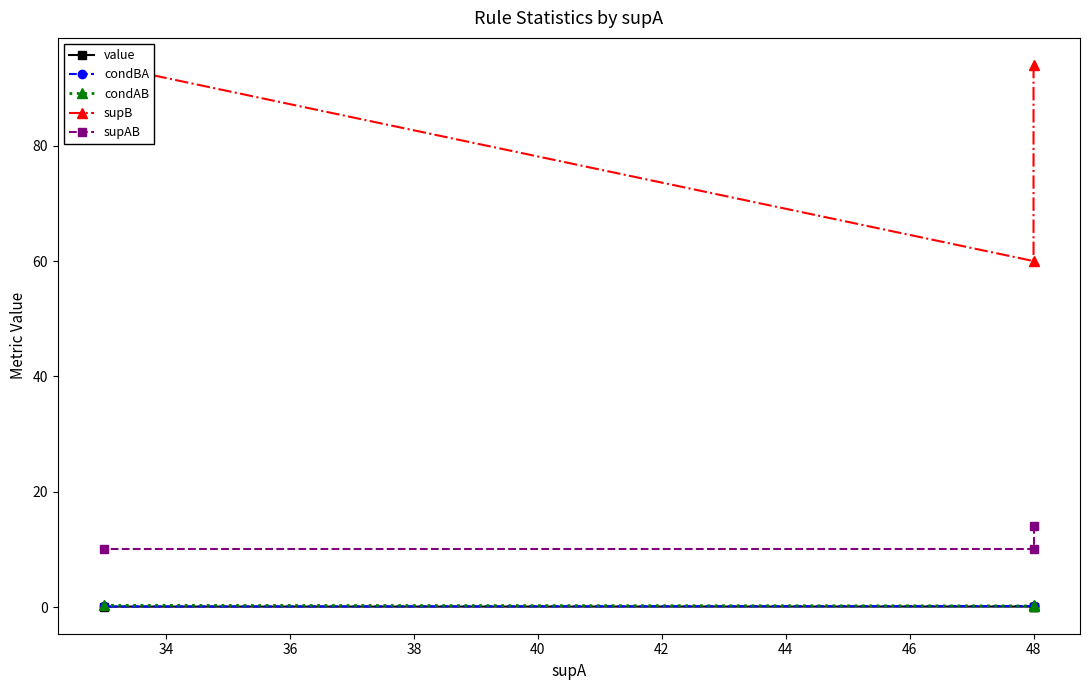

What is the difference between the maximum and minimum values in the supB series?

34.0